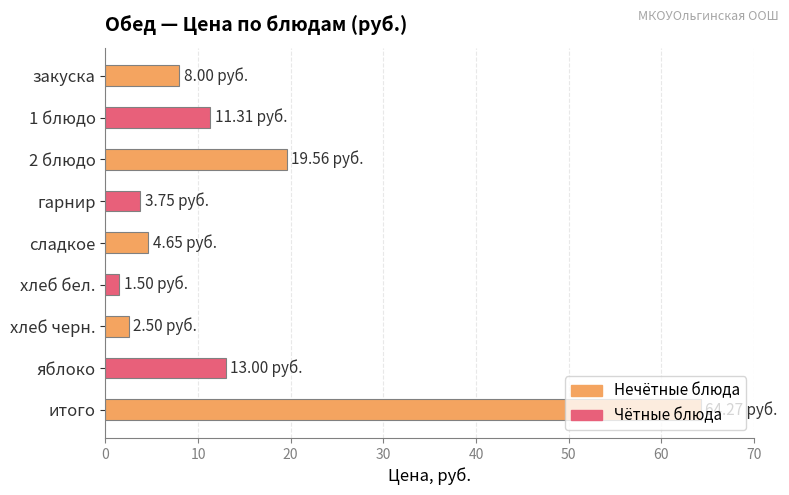

How many series are shown in this chart?

1